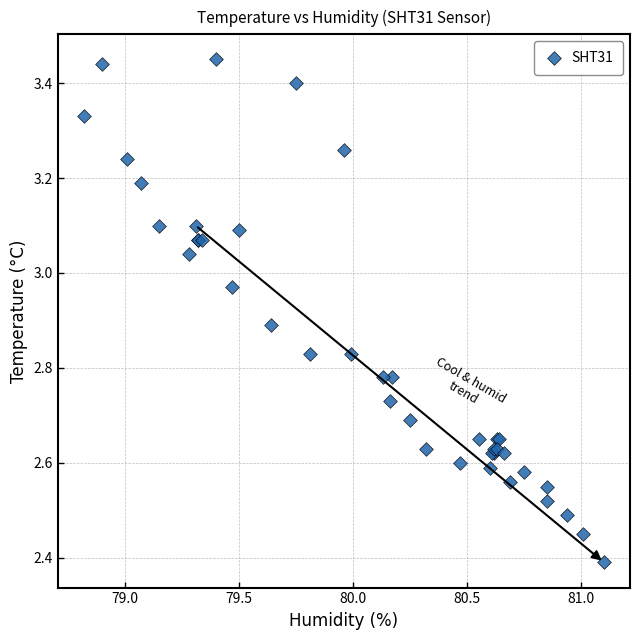

What Y value in the scatter plot is closest to 2?

2.4